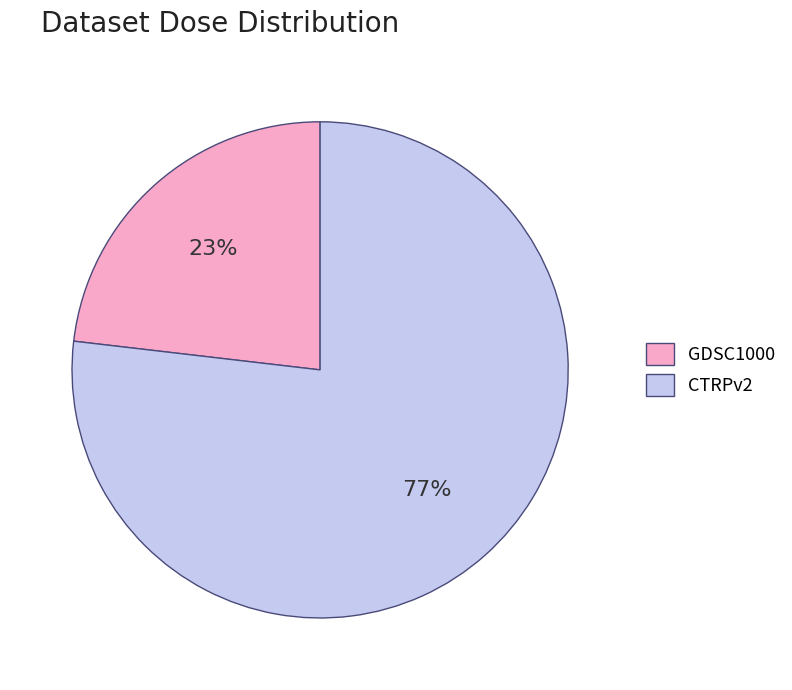

What is the majority slice?

CTRPv2